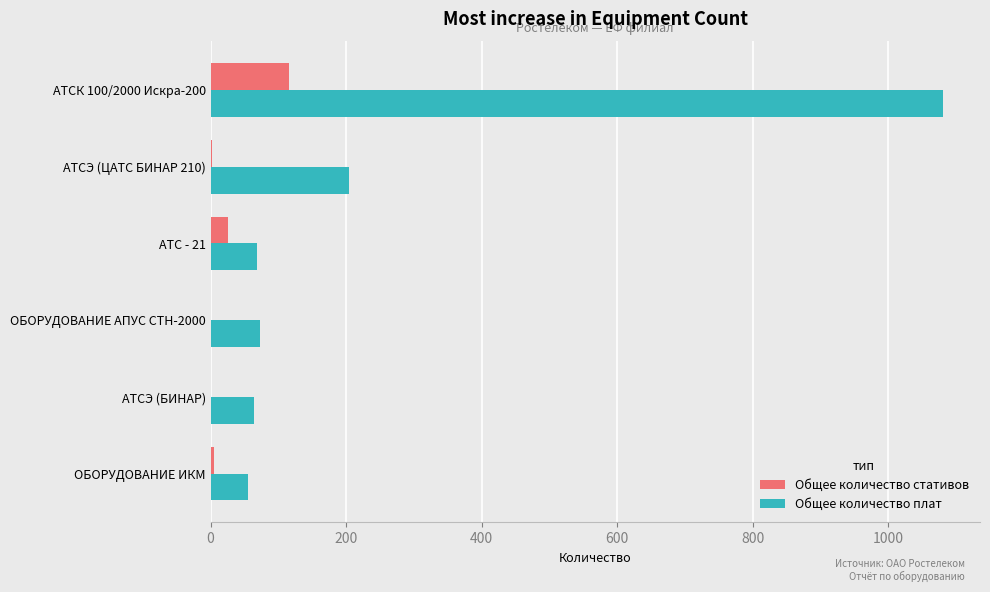

How many categories are shown in the chart?

6